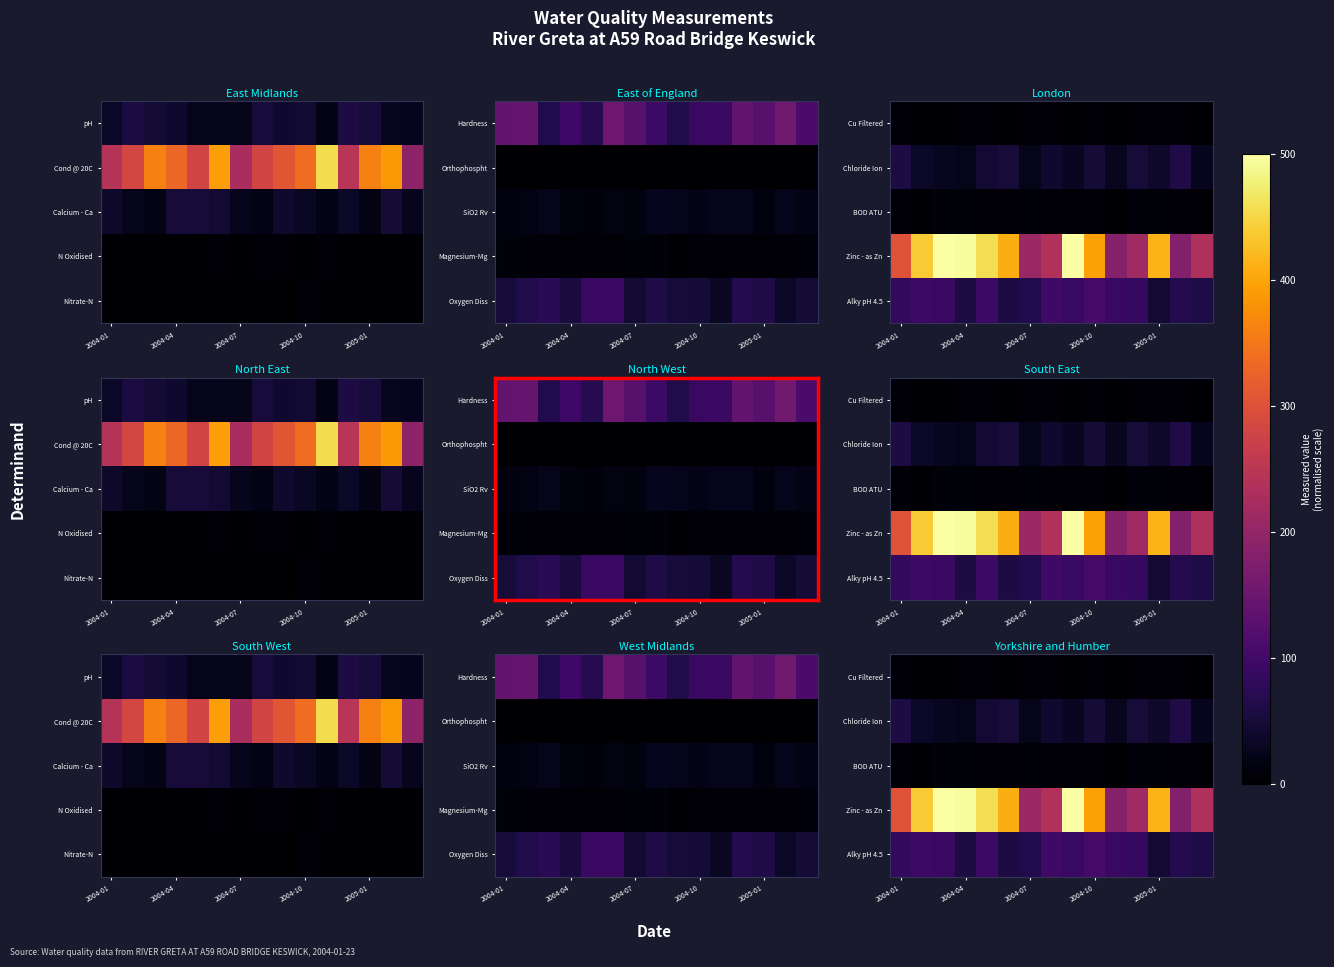

How many data points in BOD ATU are less than 6?

6